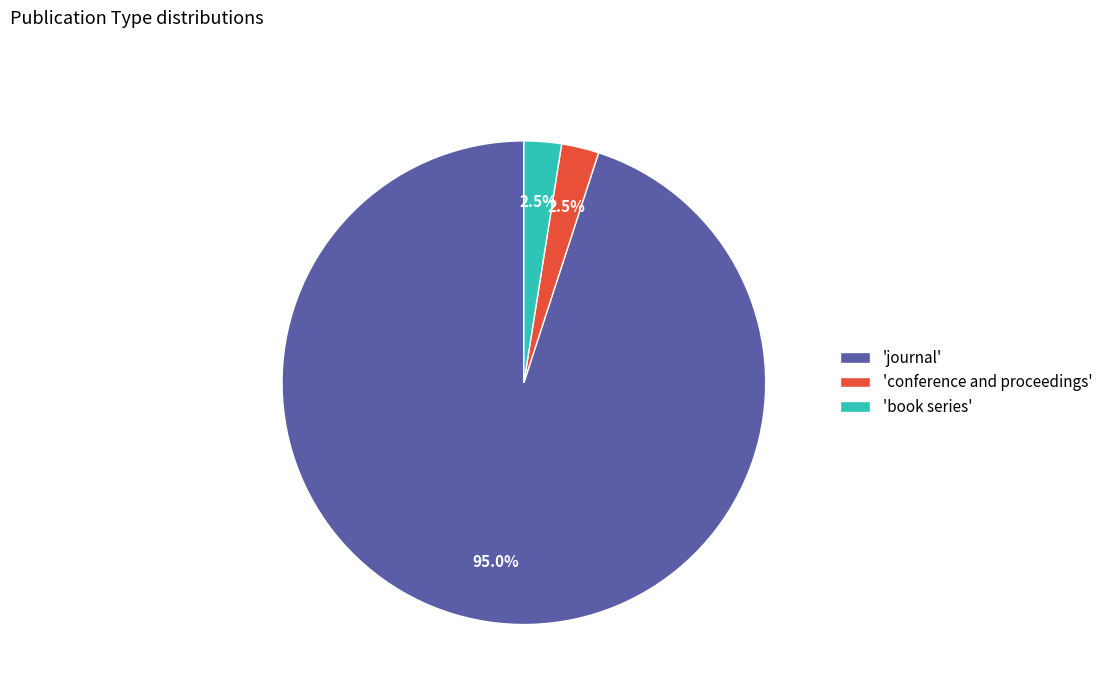

Which category has the biggest portion of the pie?

'journal'